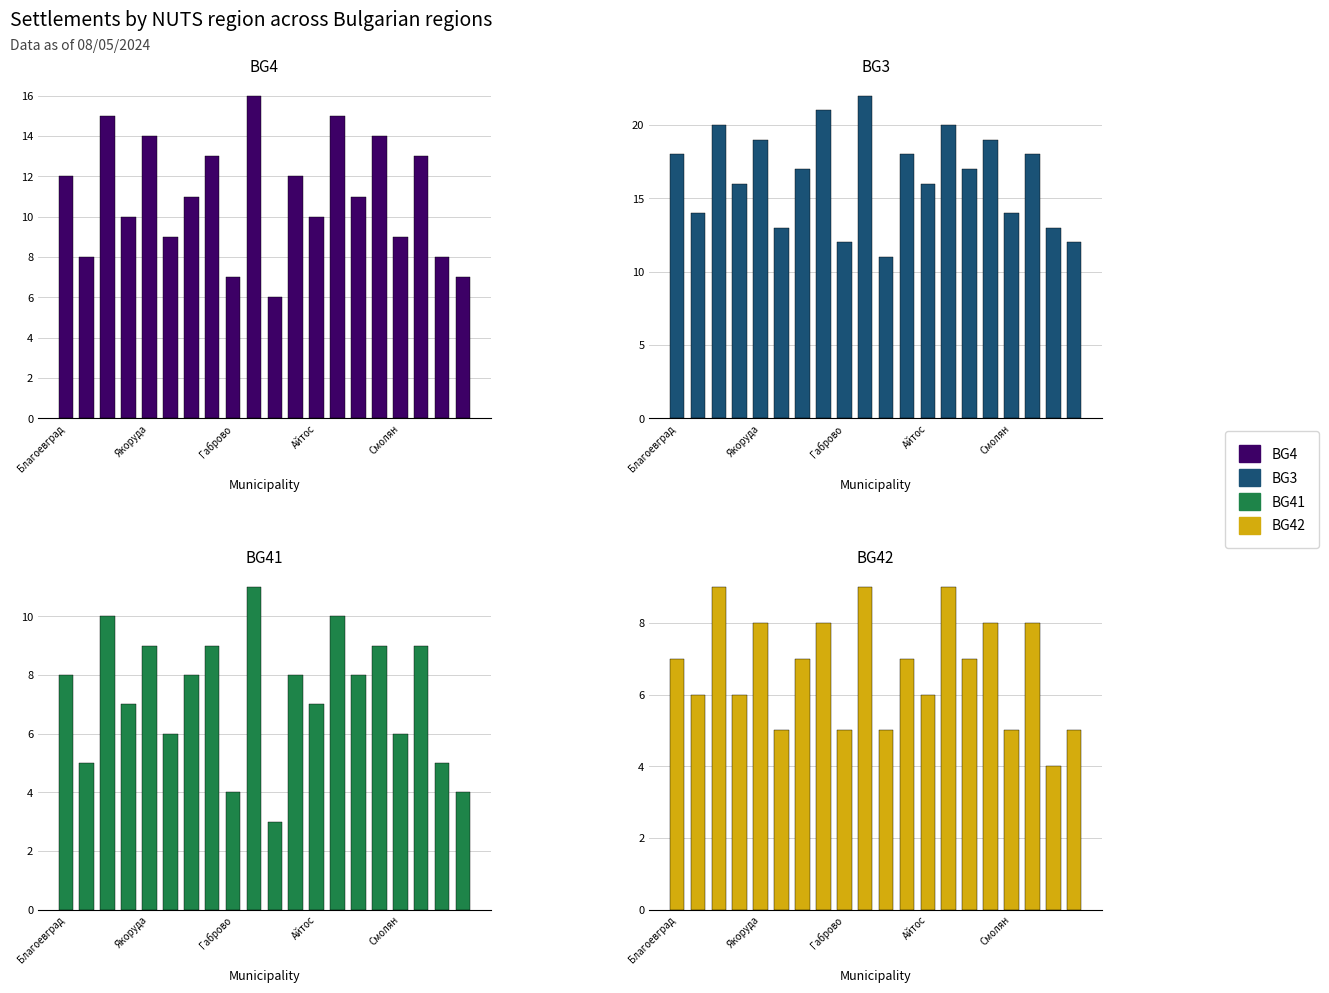

Is the value of BG4 at Благоевград greater than the value of BG42 at 6?

Yes